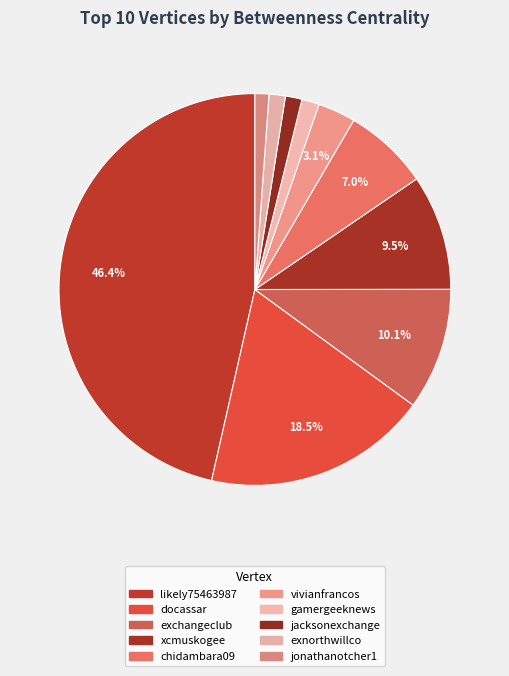

Which slice is the smallest?

jonathanotcher1